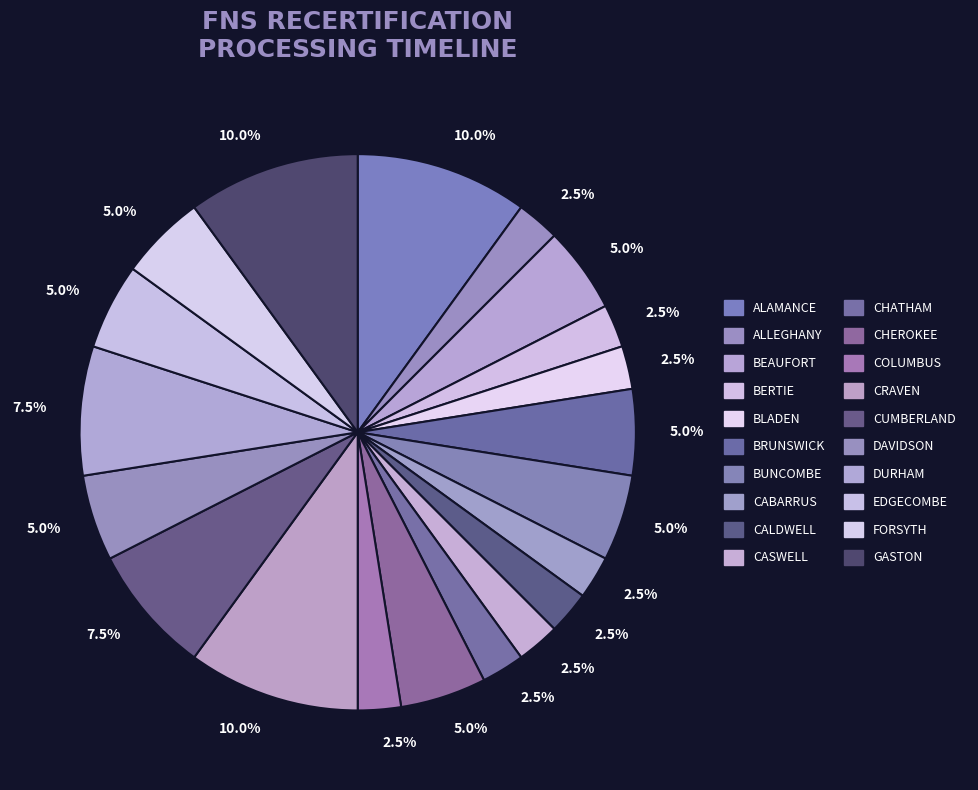

What is the ratio of the value at CABARRUS to the value at CRAVEN?

0.2